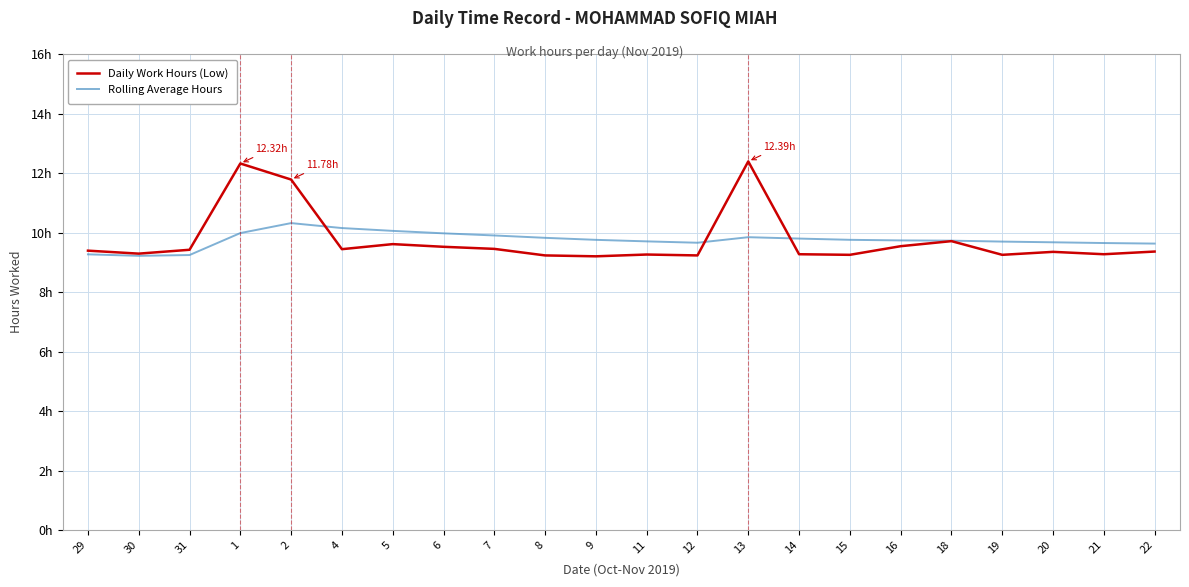

At which category does the chart reach its minimum across all series?

9